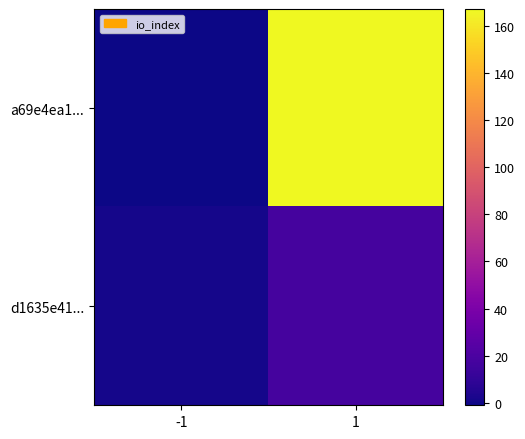

Which series has the largest total across all categories?

a69e4ea1...